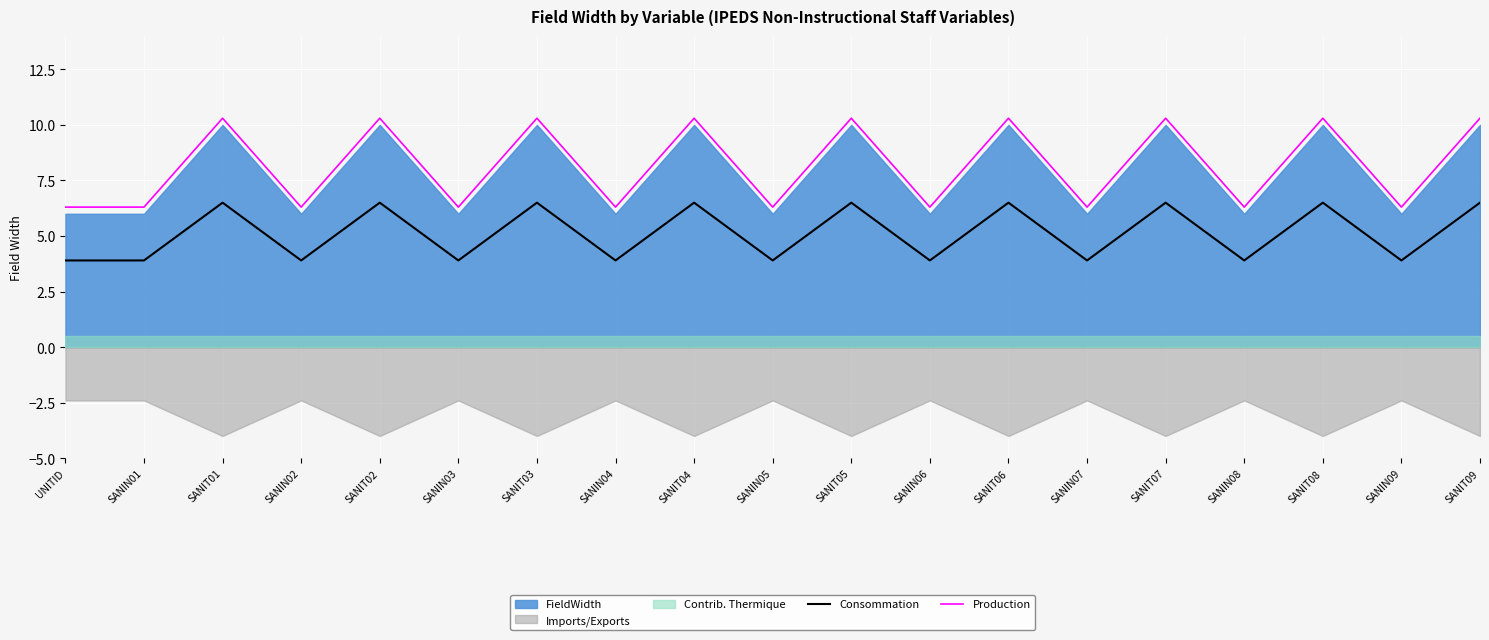

What is the label of the 15th point from the right?

SANIT02